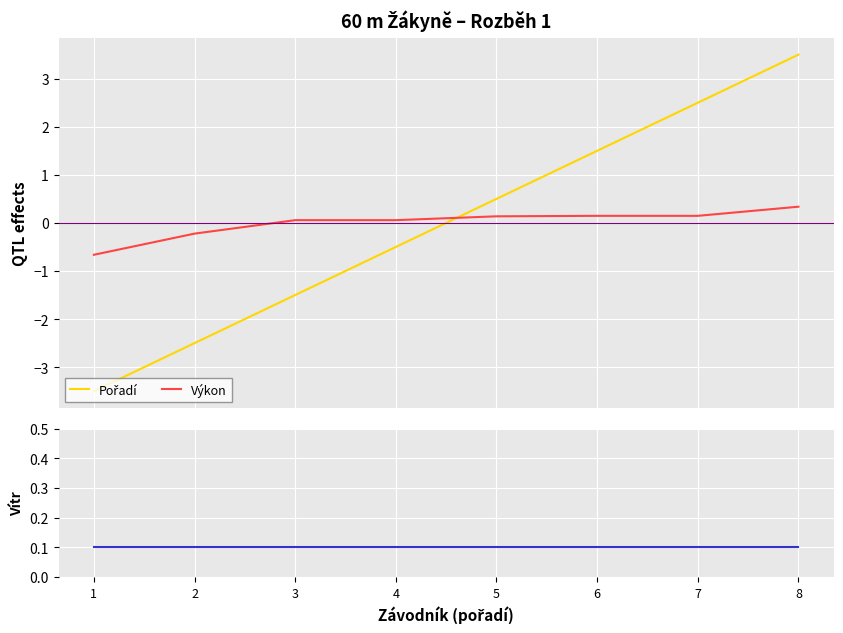

Where is Vítr nearest to the value 0?

1